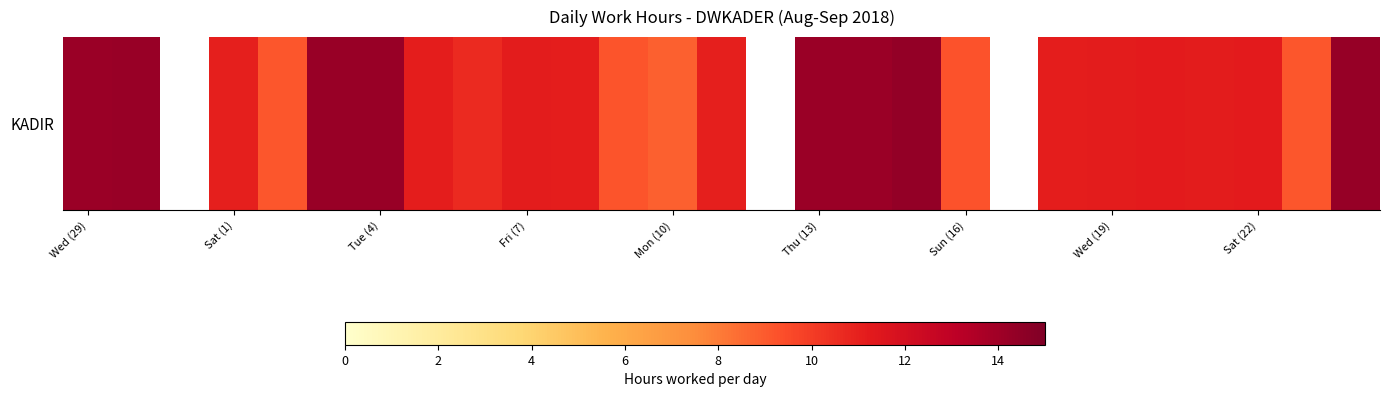

How many positive values are there?

24